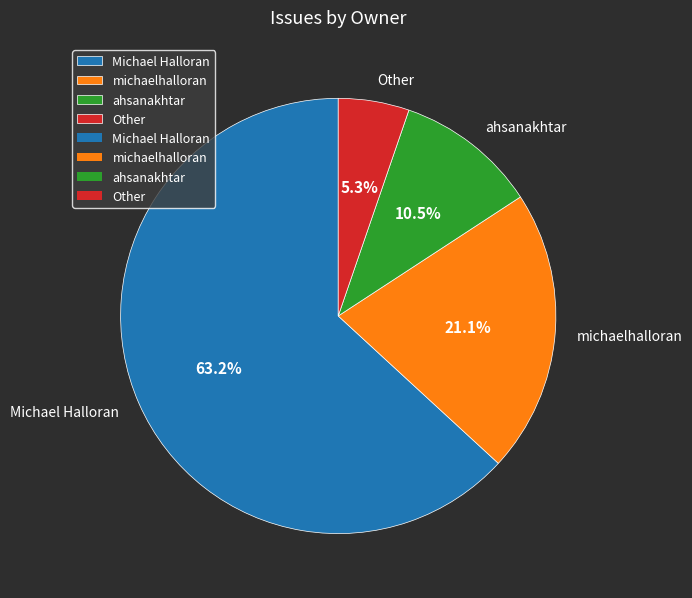

How many segments does this pie chart have?

4